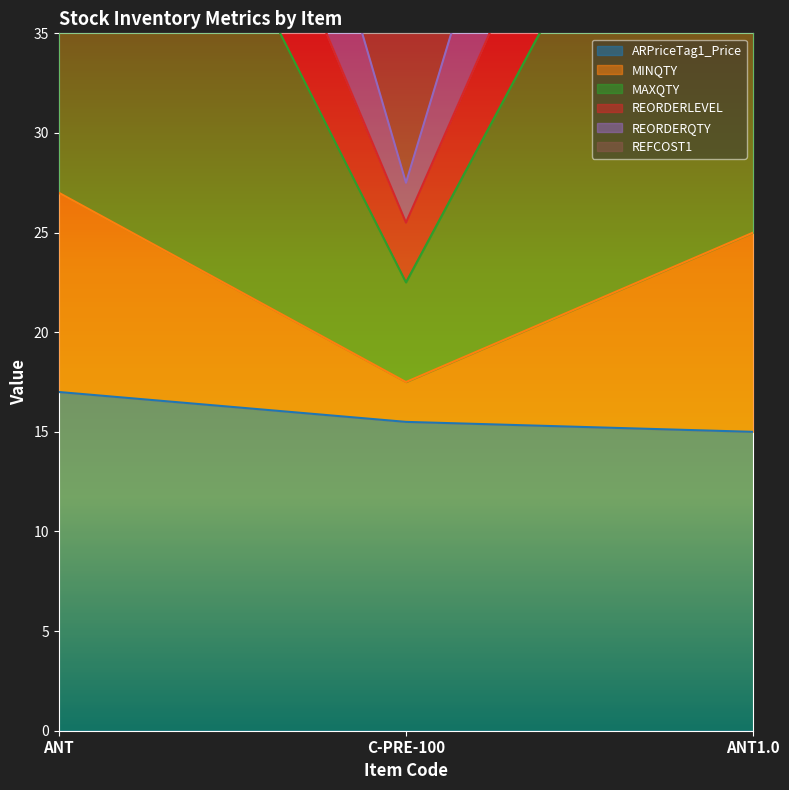

True or false: ARPriceTag1_Price has a value of 24.5 at C-PRE-100.

False